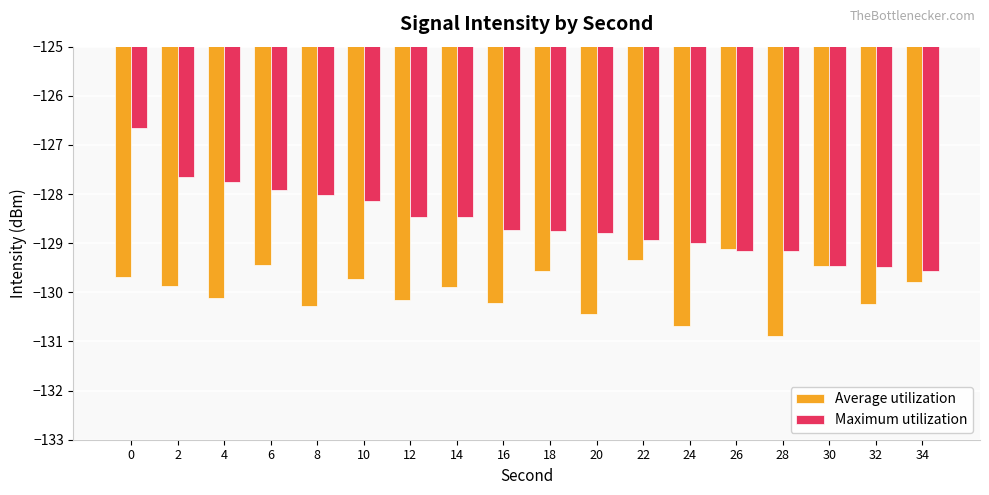

What is the value of the Maximum utilization bar at the 4th from the left?

-127.9